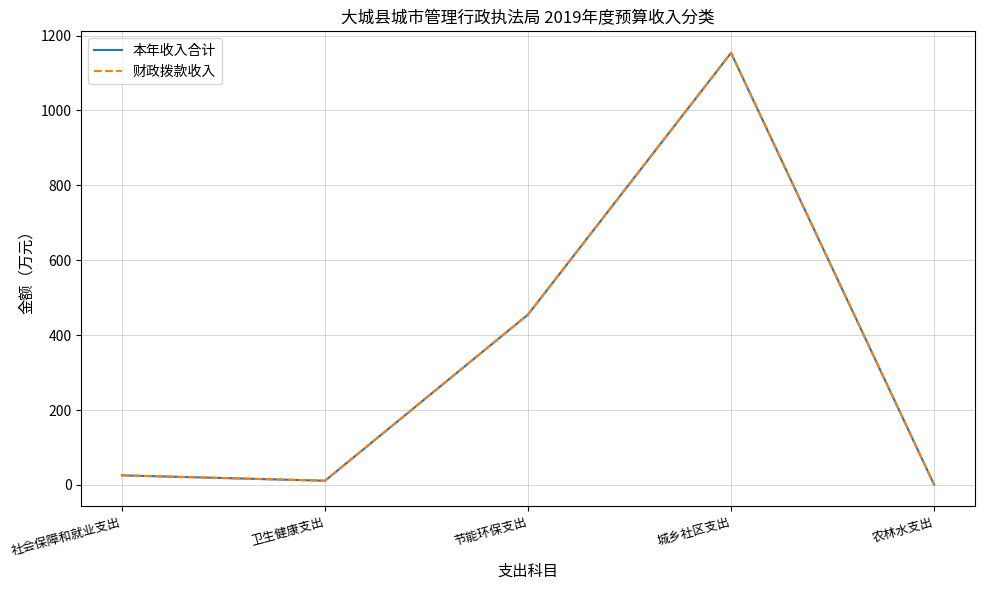

How many lines are shown in the chart?

2